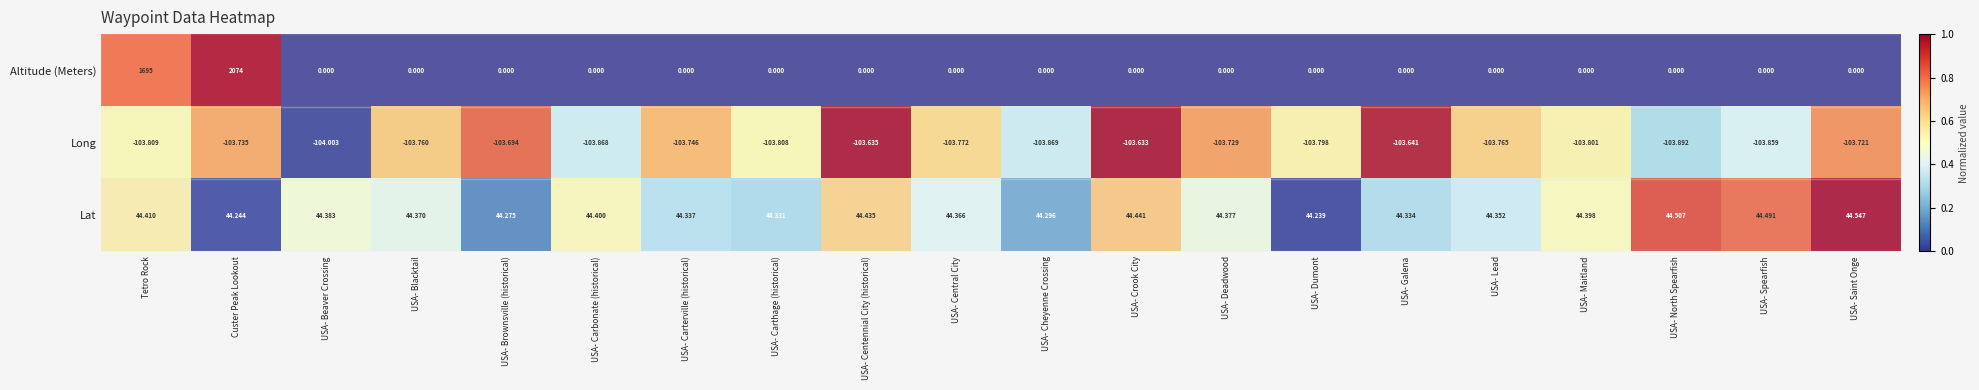

Which series has the widest spread of values?

Altitude (Meters)